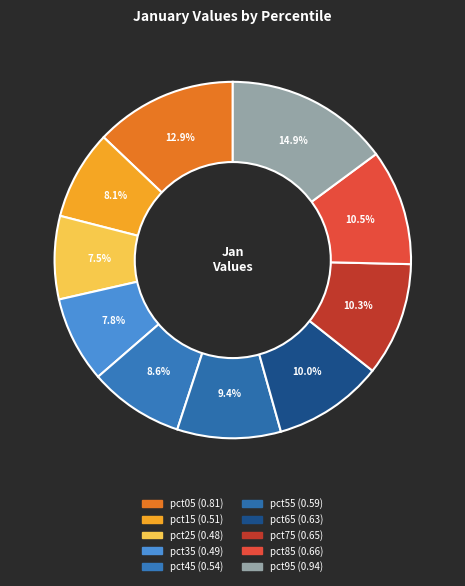

To the nearest percent, what is the difference between the pct15 and pct95 slice percentages?

7%